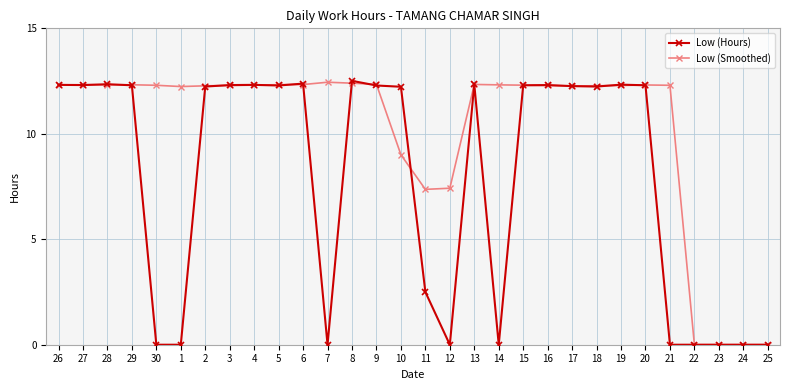

Which series has the largest total across all categories?

Low (Smoothed)